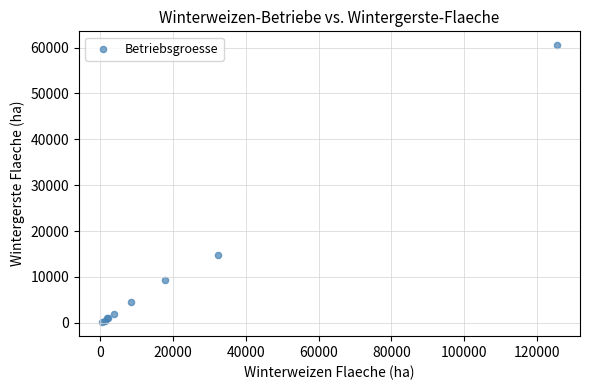

What Y value in the scatter plot is closest to 30314?

14673